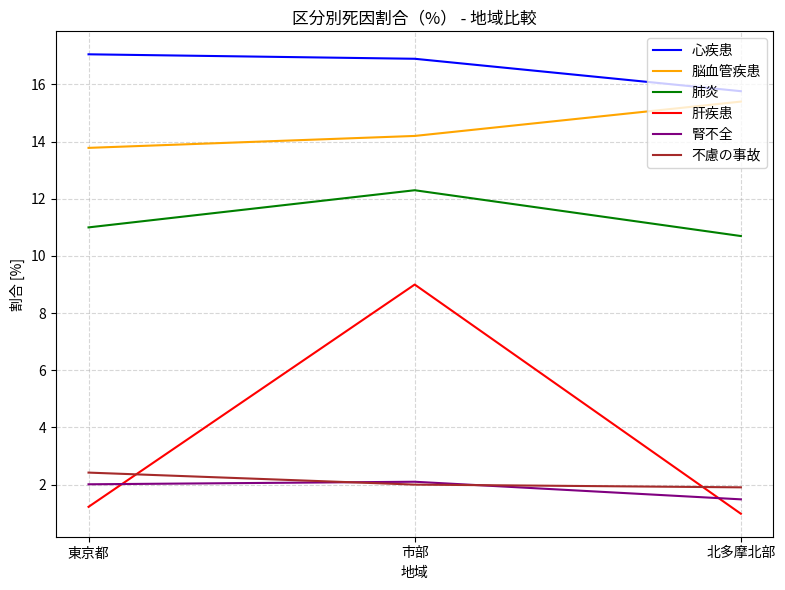

Reading left to right, what are all the values shown in this chart?

心疾患: 17.1	16.9	15.8
脳血管疾患: 13.8	14.2	15.4
肺炎: 11.0	12.3	10.7
肝疾患: 1.2	9.0	1.0
腎不全: 2.0	2.1	1.5
不慮の事故: 2.4	2.0	1.9